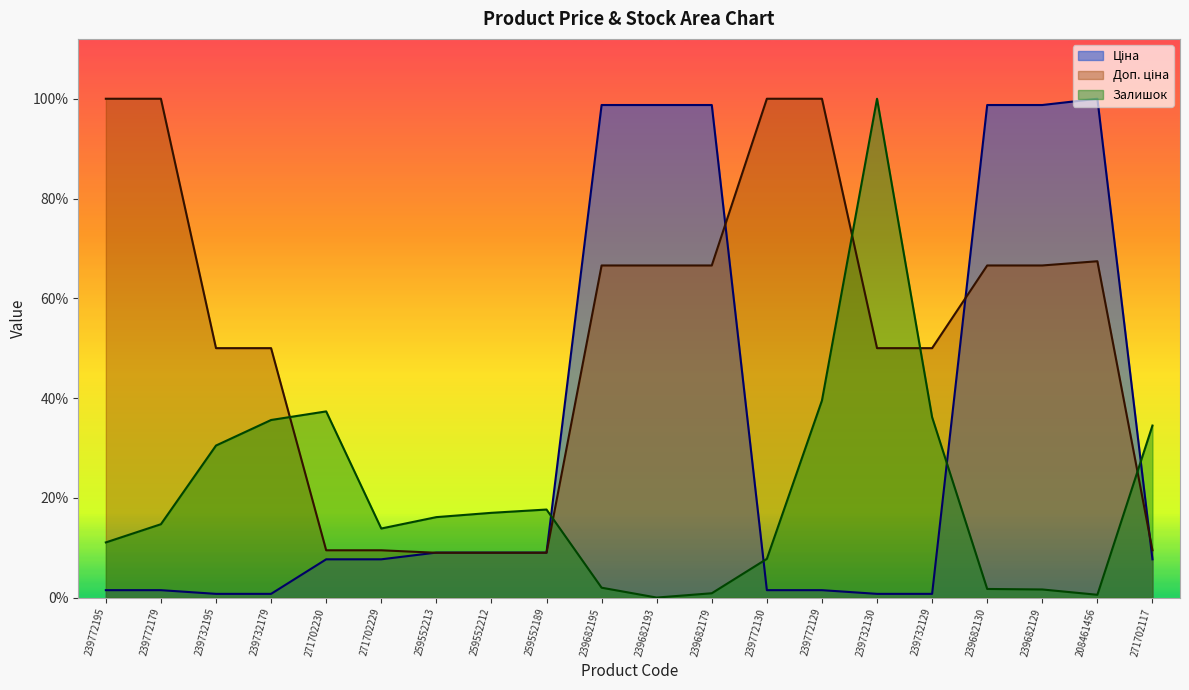

At which label does Залишок reach its minimum?

239682193